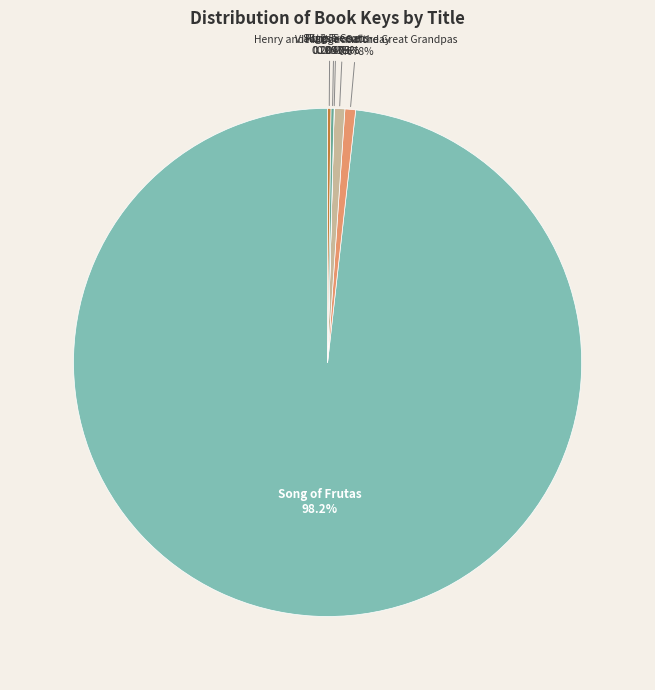

Is there a majority slice in this chart?

Yes